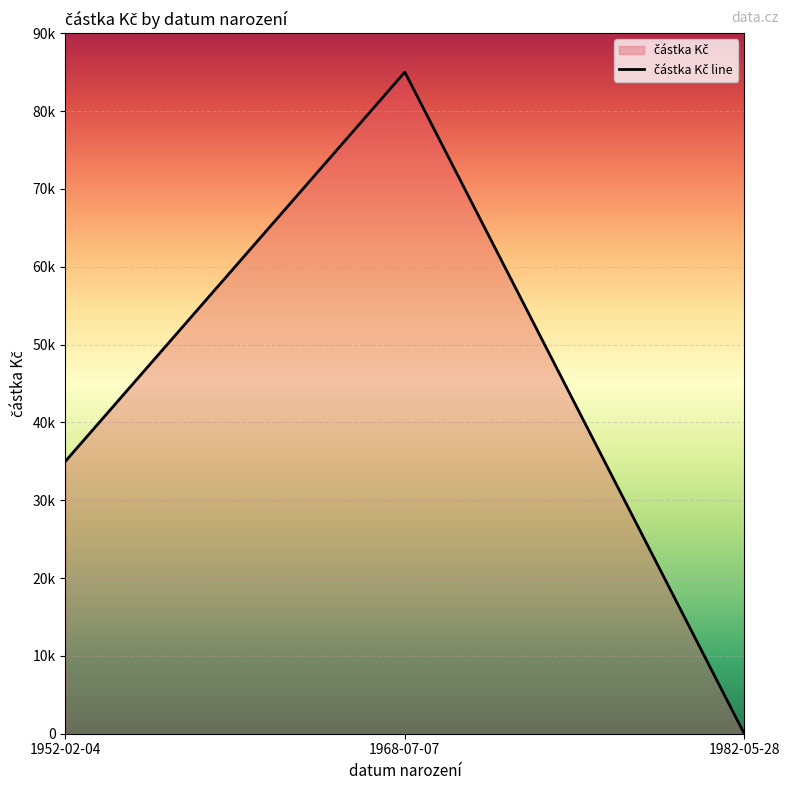

What value does the data have at 1968-07-07?

85000